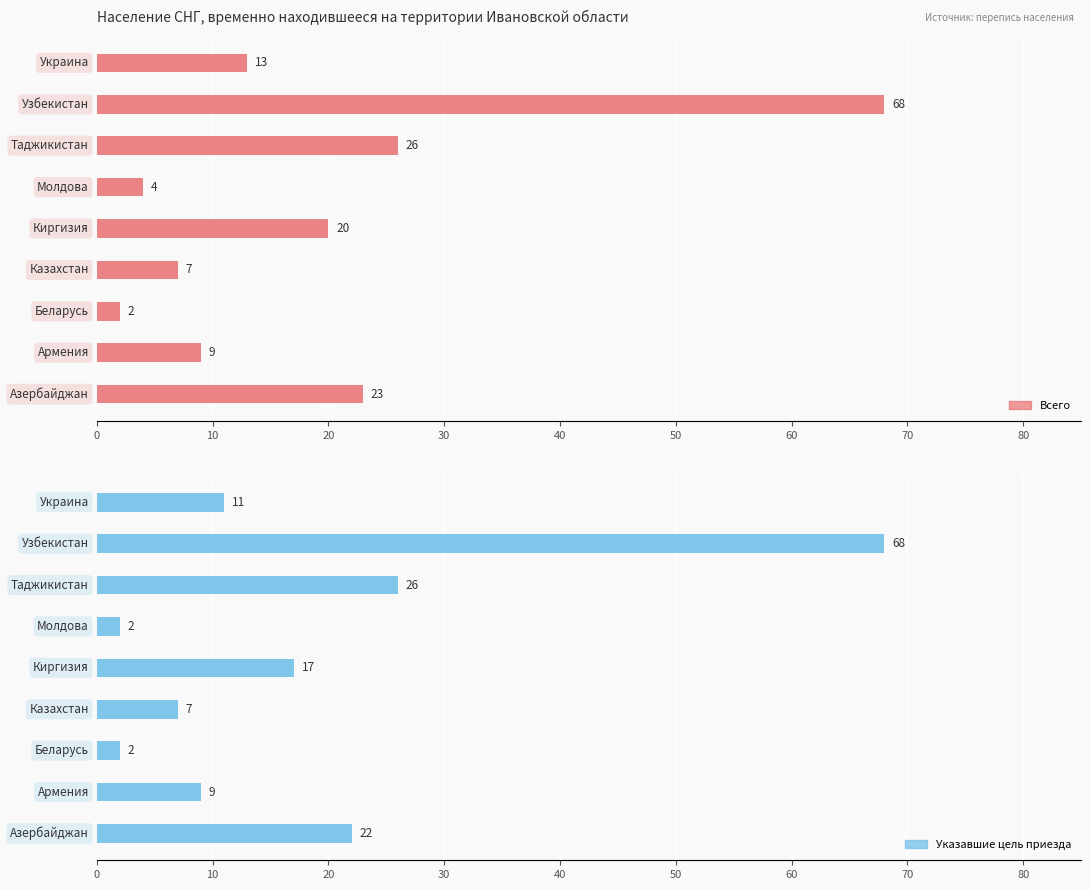

At how many categories does at least one series exceed 10?

5